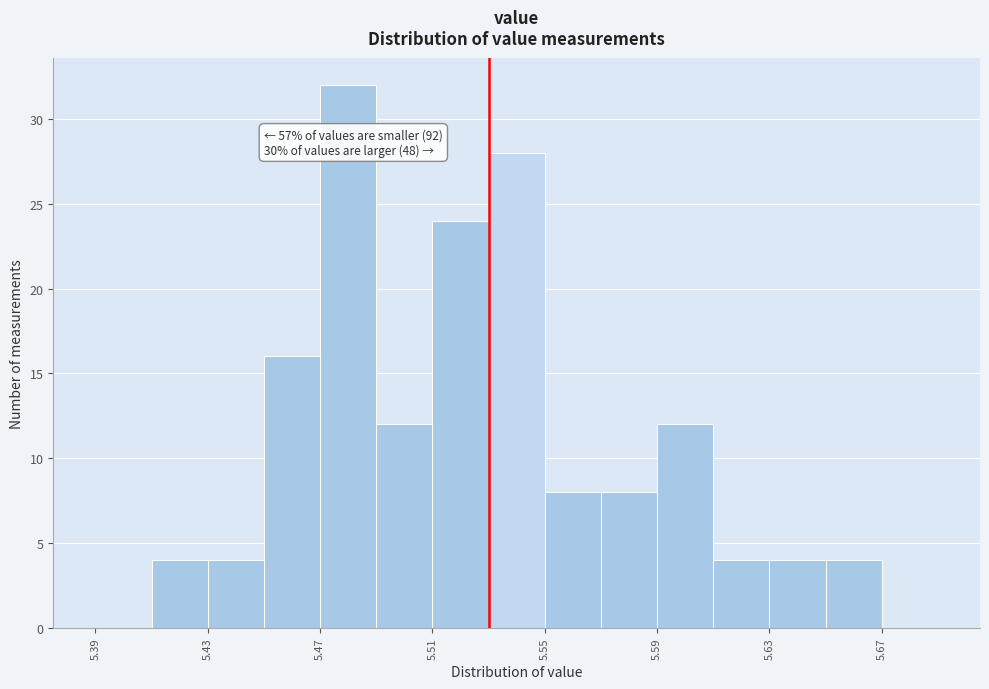

Over which range of the x-axis is the bar tallest?

5.47 to 5.49